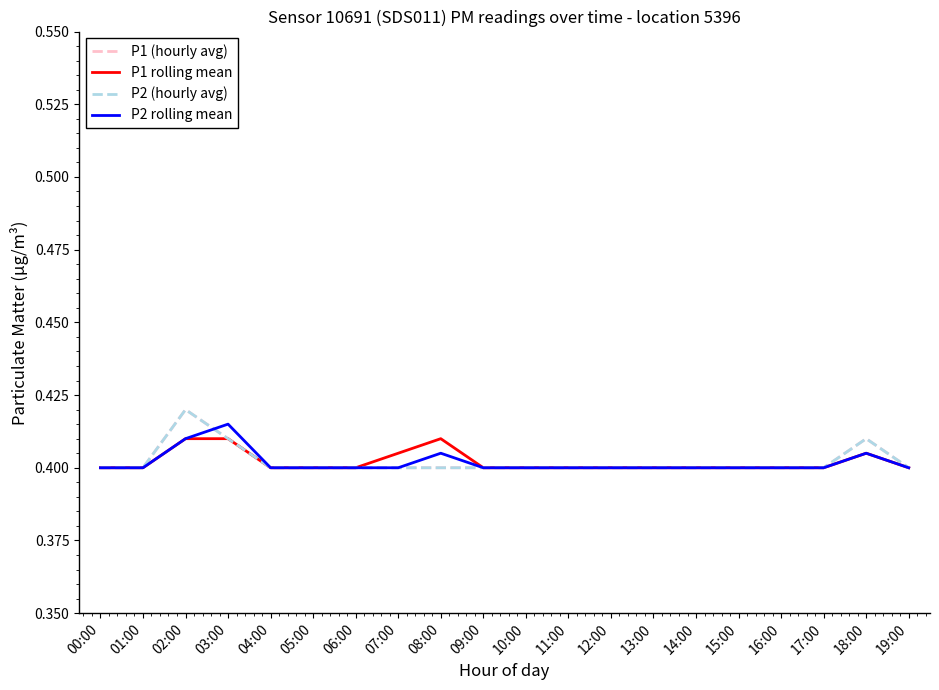

What is the approximate value of P1 (hourly avg) at 09:00?

0.4